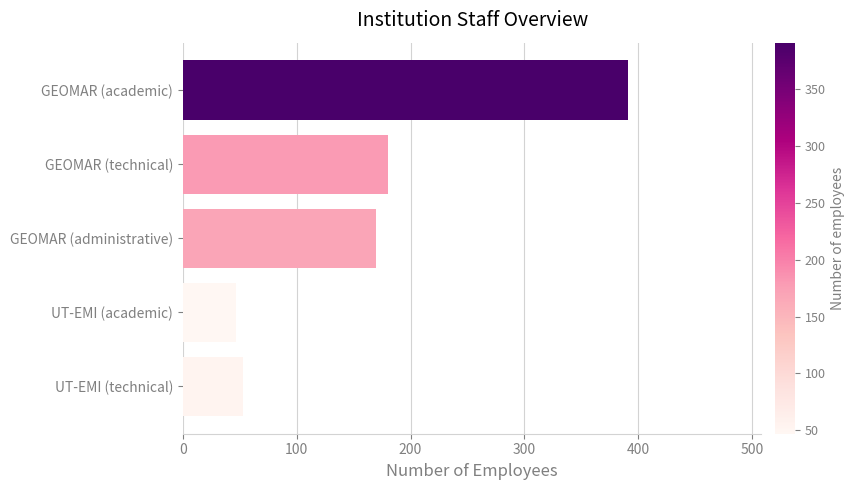

What is the change in value from GEOMAR (technical) to UT-EMI (academic)?

-133